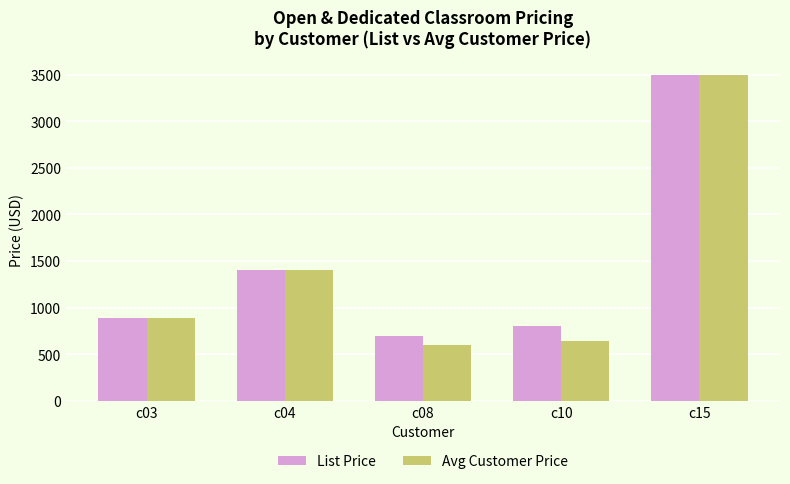

Is it true that Avg Customer Price equals 640 at c10?

True